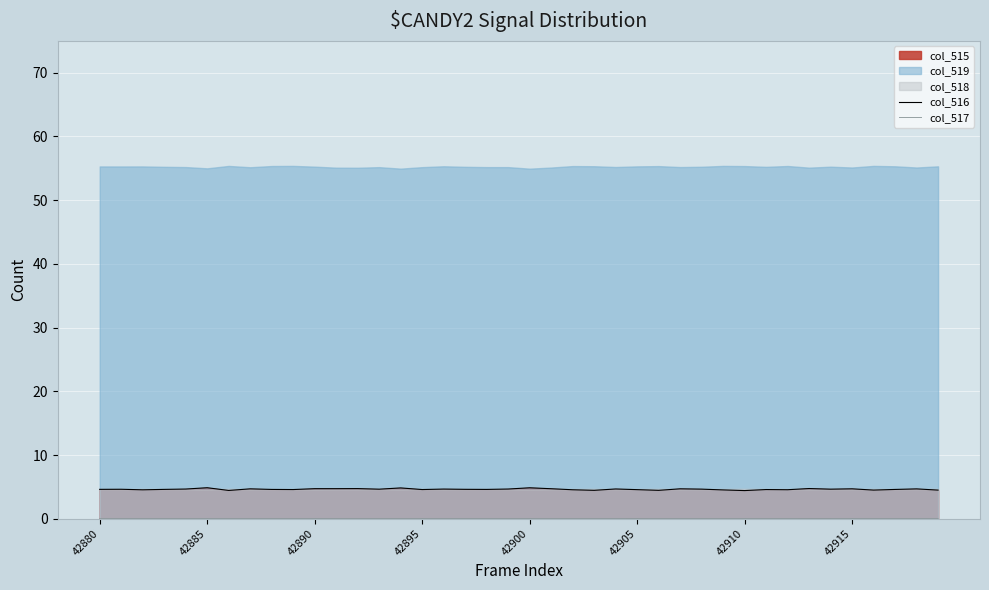

What is the minimum value for col_516?

4.4